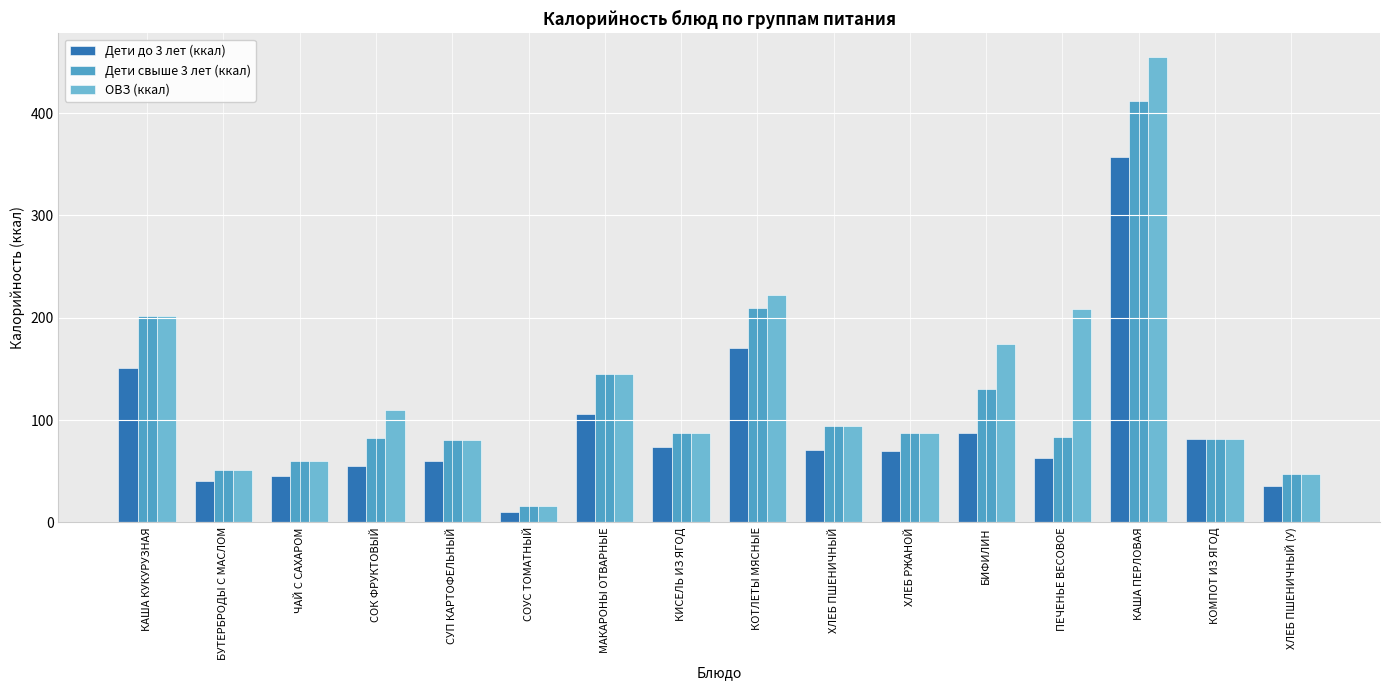

Does the chart contain any negative values?

No